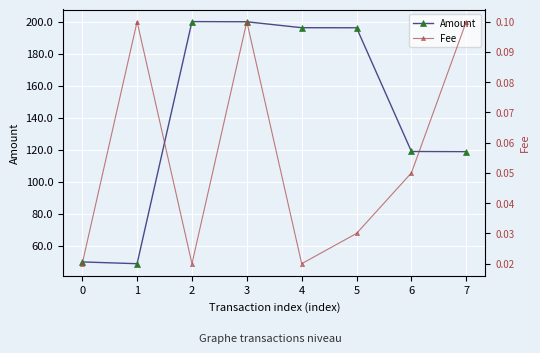

Reading right to left, extract all data points from this chart.

Amount: 7=118.8	6=119.0	5=196.2	4=196.2	3=199.9	2=200.0	1=48.9	0=50.0
Fee: 7=0.1	6=0.1	5=0.0	4=0.0	3=0.1	2=0.0	1=0.1	0=0.0